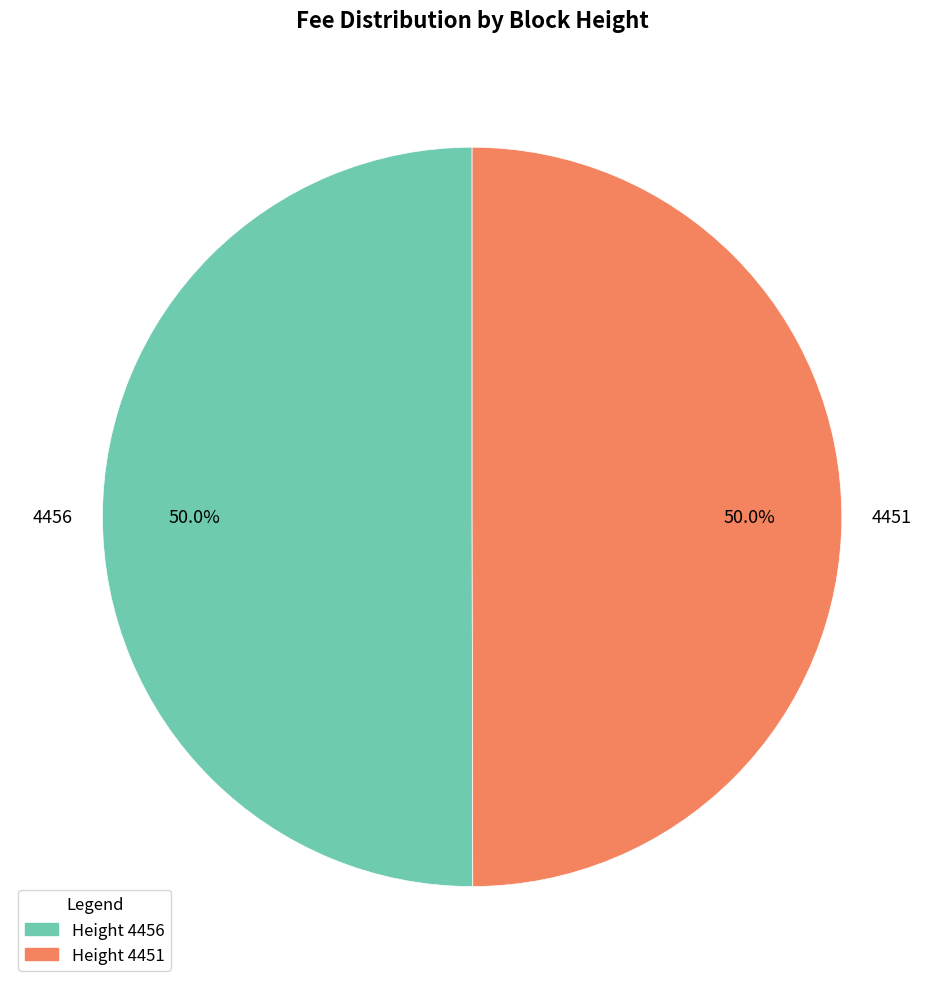

What percentage is NOT represented by 4456?

50.0%